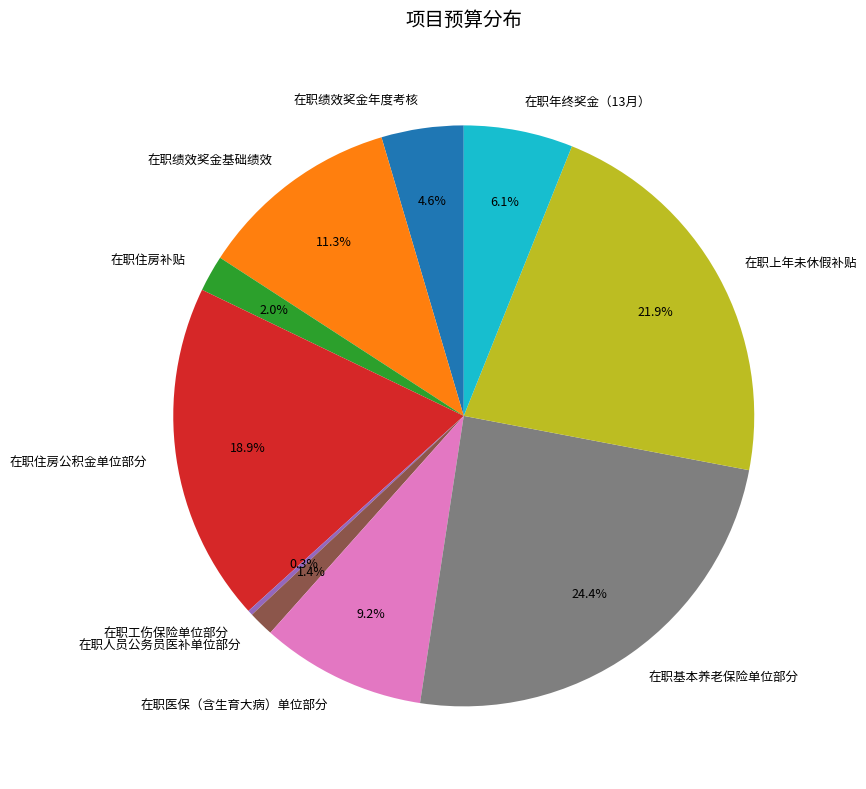

Which has a higher value, 在职年终奖金（13月） or 在职人员公务员医补单位部分?

在职年终奖金（13月）